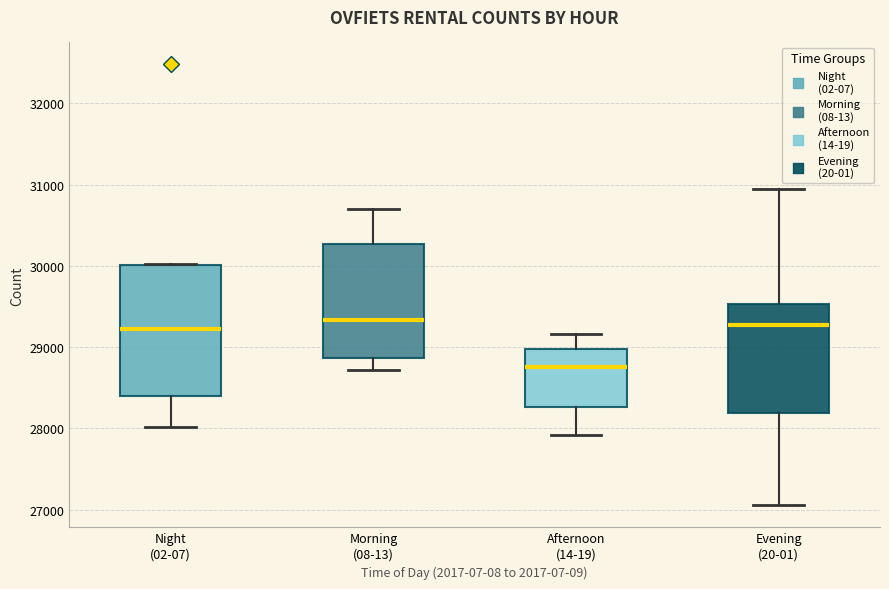

Reading left to right, read every box against the y-axis: the position of its median line, the range the box covers, and the ends of its whiskers. The values are not printed on the chart, so give them approximately, as read against the axis.

Night (02-07): median 29200, box 28400 to 30000, whiskers 28000 to 30000
Morning (08-13): median 29300, box 28900 to 30300, whiskers 28700 to 30700
Afternoon (14-19): median 28800, box 28300 to 29000, whiskers 27900 to 29200
Evening (20-01): median 29300, box 28200 to 29500, whiskers 27100 to 30900